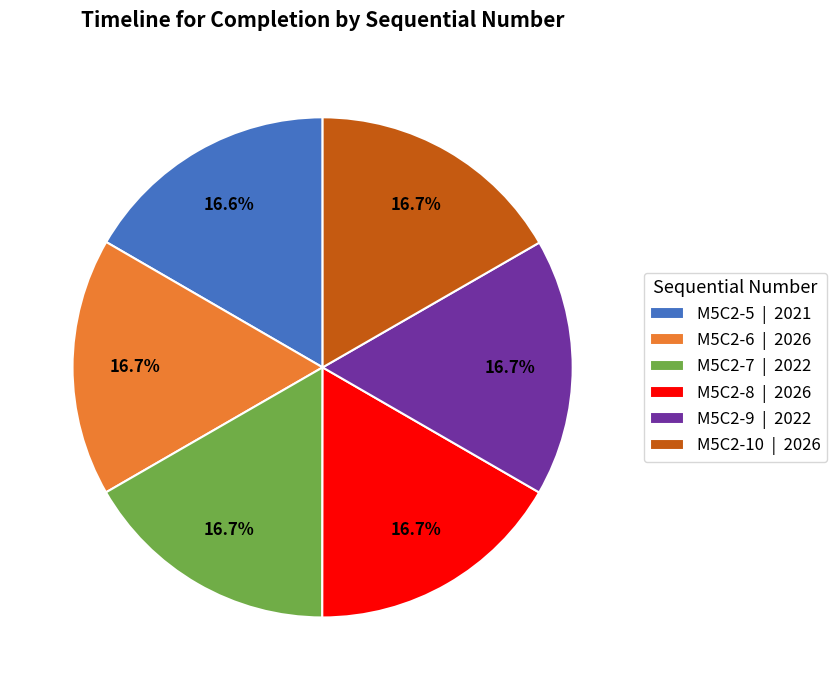

To the nearest percent, what portion does M5C2-7 represent?

17%